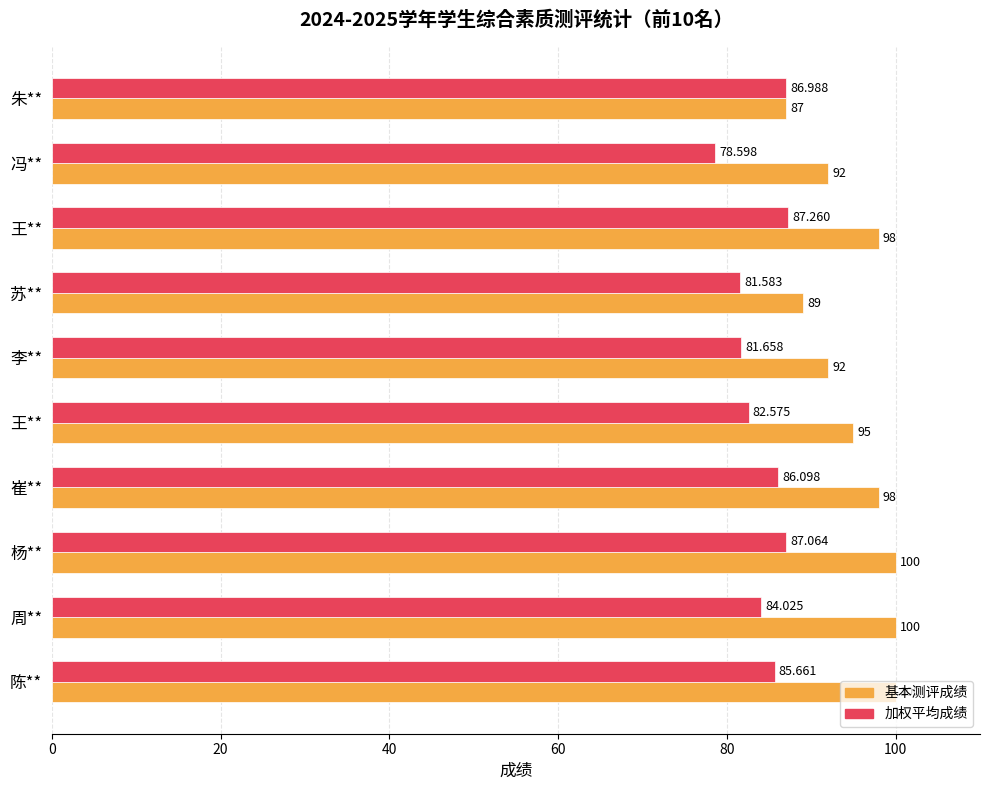

What is the difference between the maximum and minimum values in the 加权平均成绩 series?

8.7